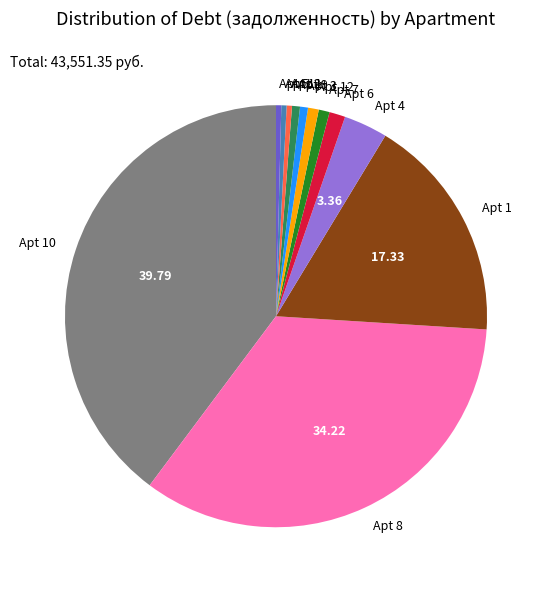

Does Apt 4 account for over 50% of the chart?

No